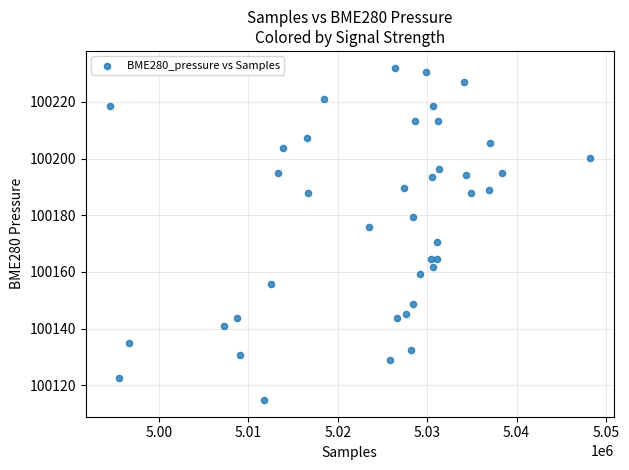

What is the range of X values (max minus min)?

53659.0